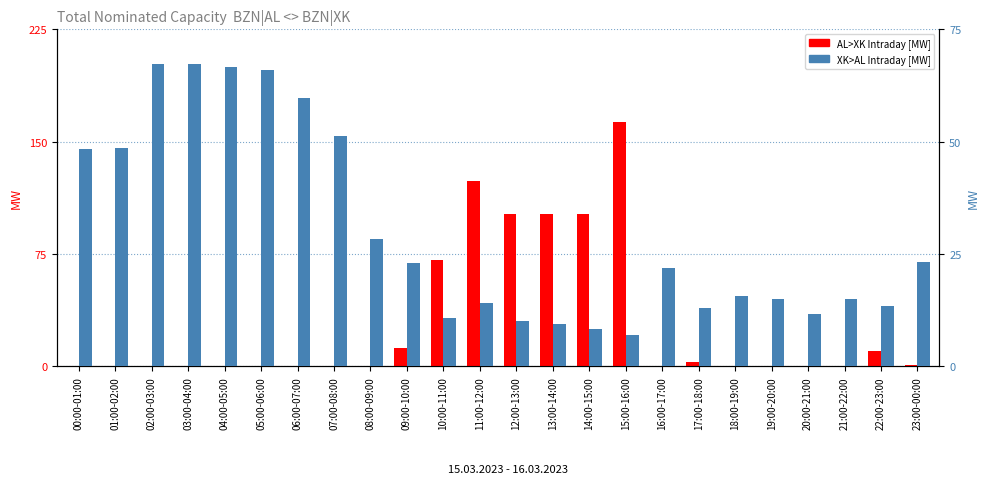

Which series has the widest spread of values?

XK>AL Intraday [MW]